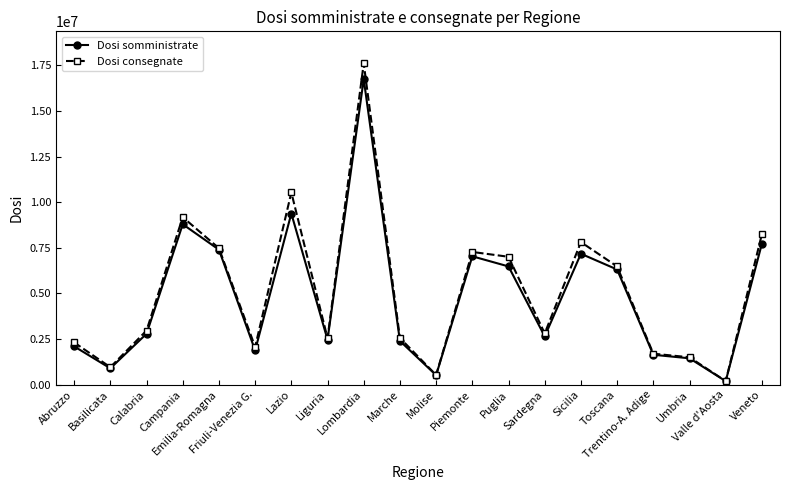

True or false: Dosi consegnate has more than 0 interior local peaks.

True